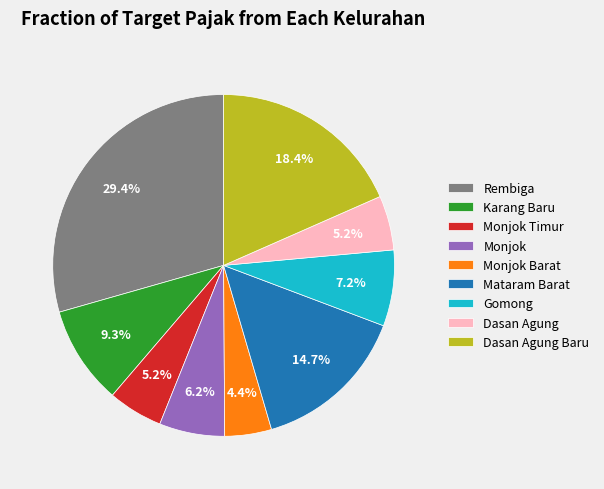

To the nearest percent, what is the average slice percentage?

11%